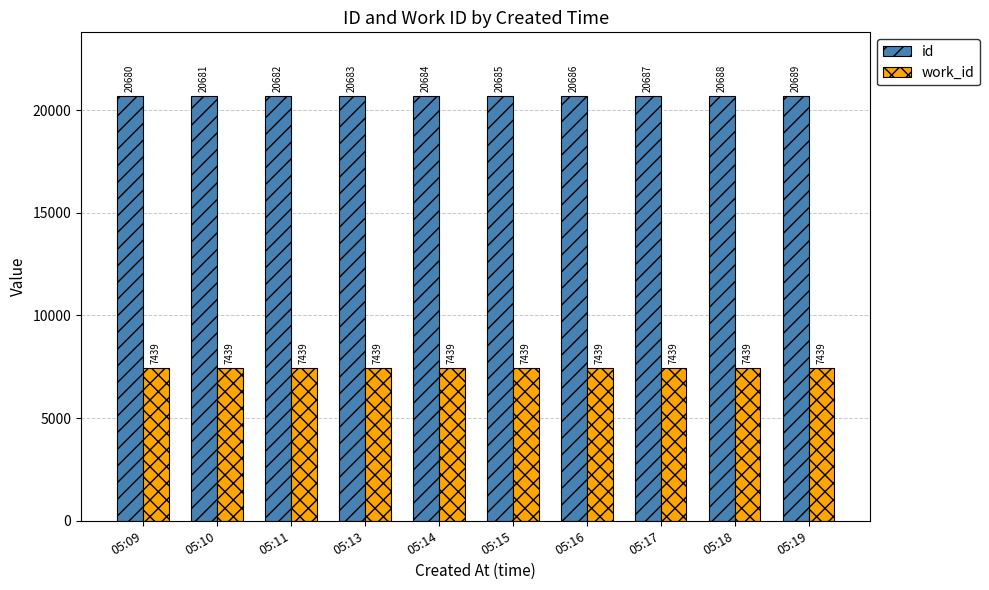

List the series in order of their peak value, highest first.

id, work_id